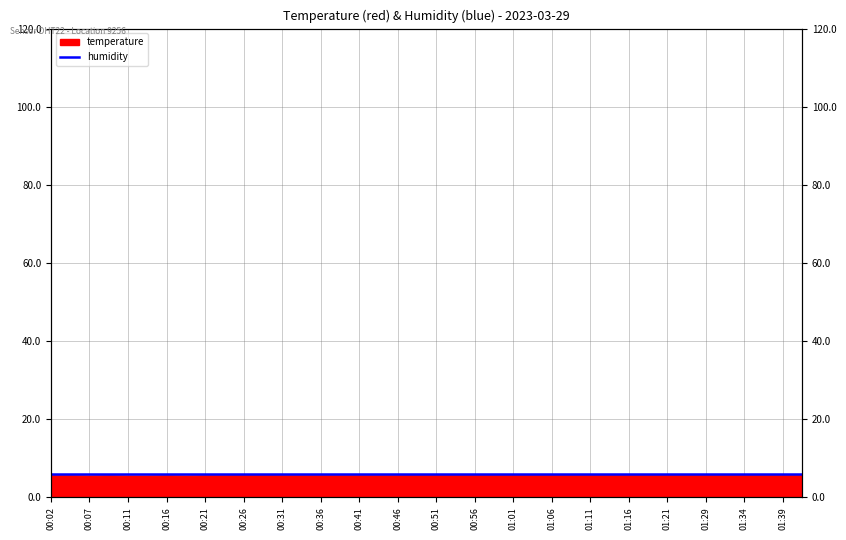

Reading left to right, what are all the values shown in this chart?

00:02=5.6	00:04=5.6	00:07=5.5	00:09=5.6	00:11=5.5	00:14=5.5	00:16=5.6	00:19=5.5	00:21=5.6	00:24=5.6	00:26=5.7	00:29=5.7	00:31=5.6	00:34=5.6	00:36=5.6	00:38=5.6	00:41=5.6	00:43=5.6	00:46=5.6	00:48=5.7	00:51=5.7	00:53=5.7	00:56=5.7	00:58=5.7	01:01=5.7	01:03=5.7	01:06=5.7	01:09=5.7	01:11=5.7	01:14=5.7	01:16=5.8	01:19=5.7	01:21=5.7	01:27=5.7	01:29=5.7	01:32=5.7	01:34=5.7	01:37=5.8	01:39=5.8	01:42=5.8